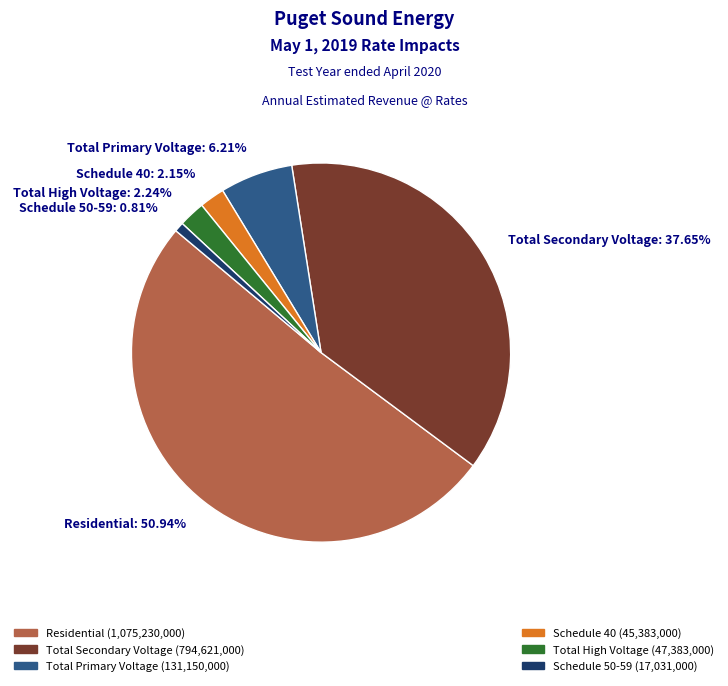

What is the ratio of the value at Total Secondary Voltage to the value at Total Primary Voltage?

6.1